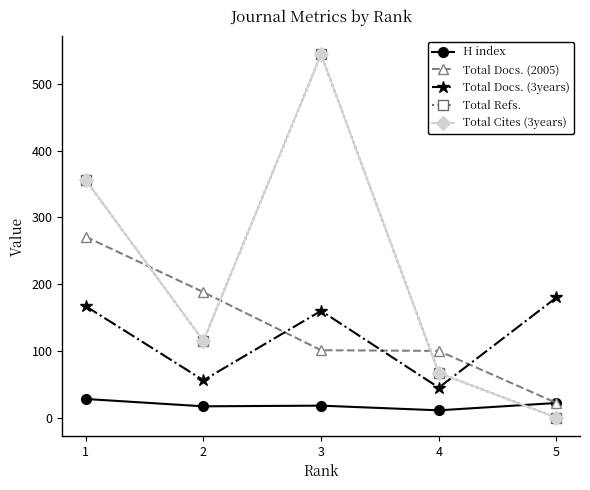

What value does the Total Docs. (3years) series have at 5, to the nearest 50?

200